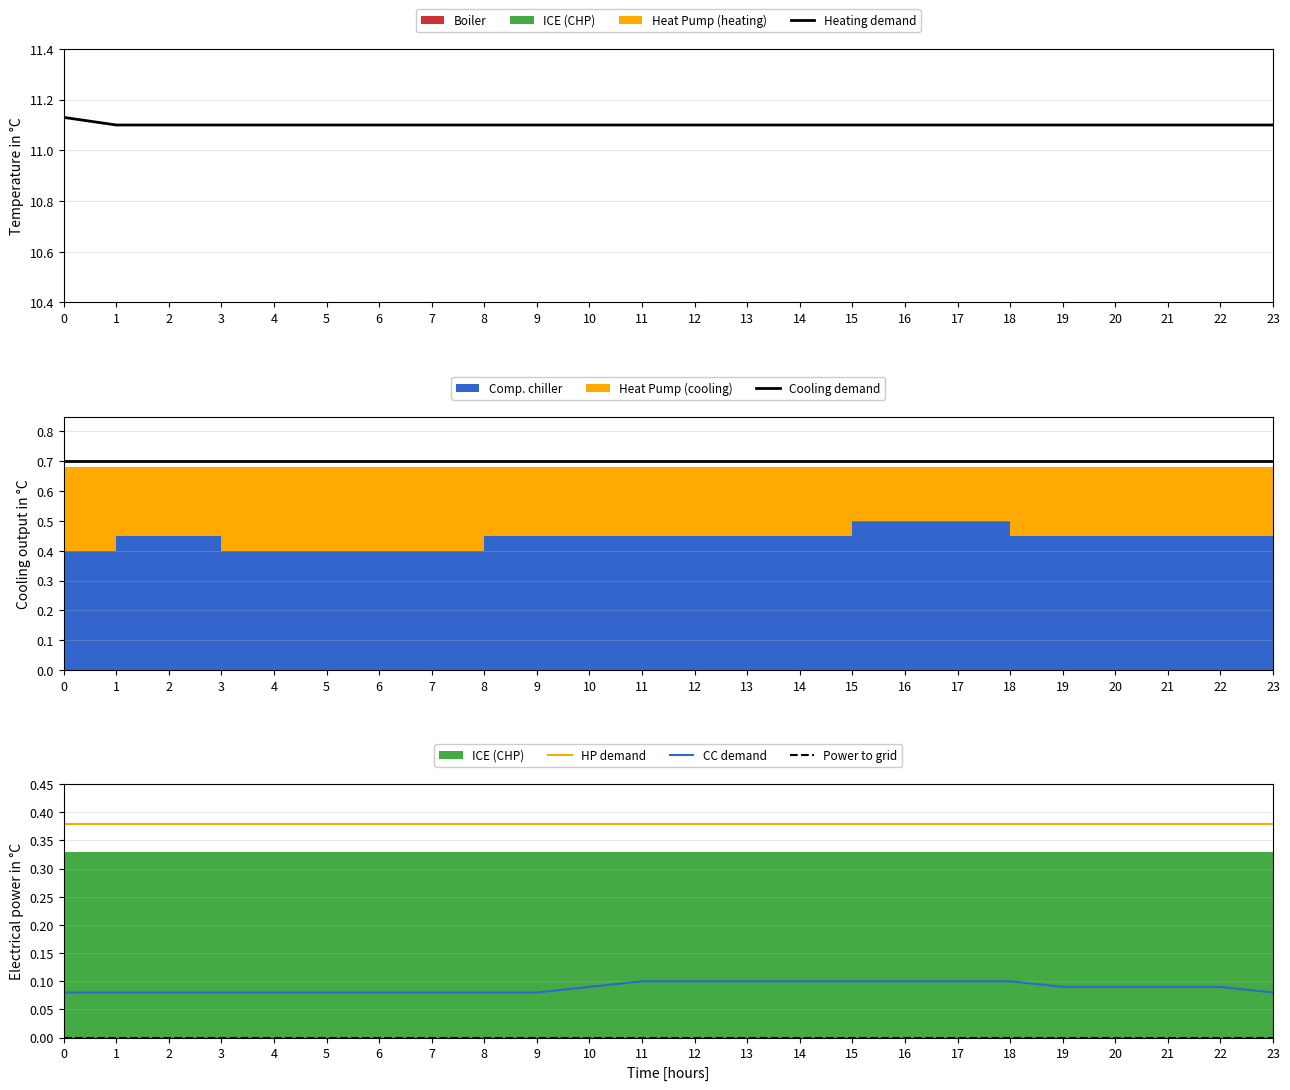

True or false: HP demand and CC demand intersect in this chart.

False